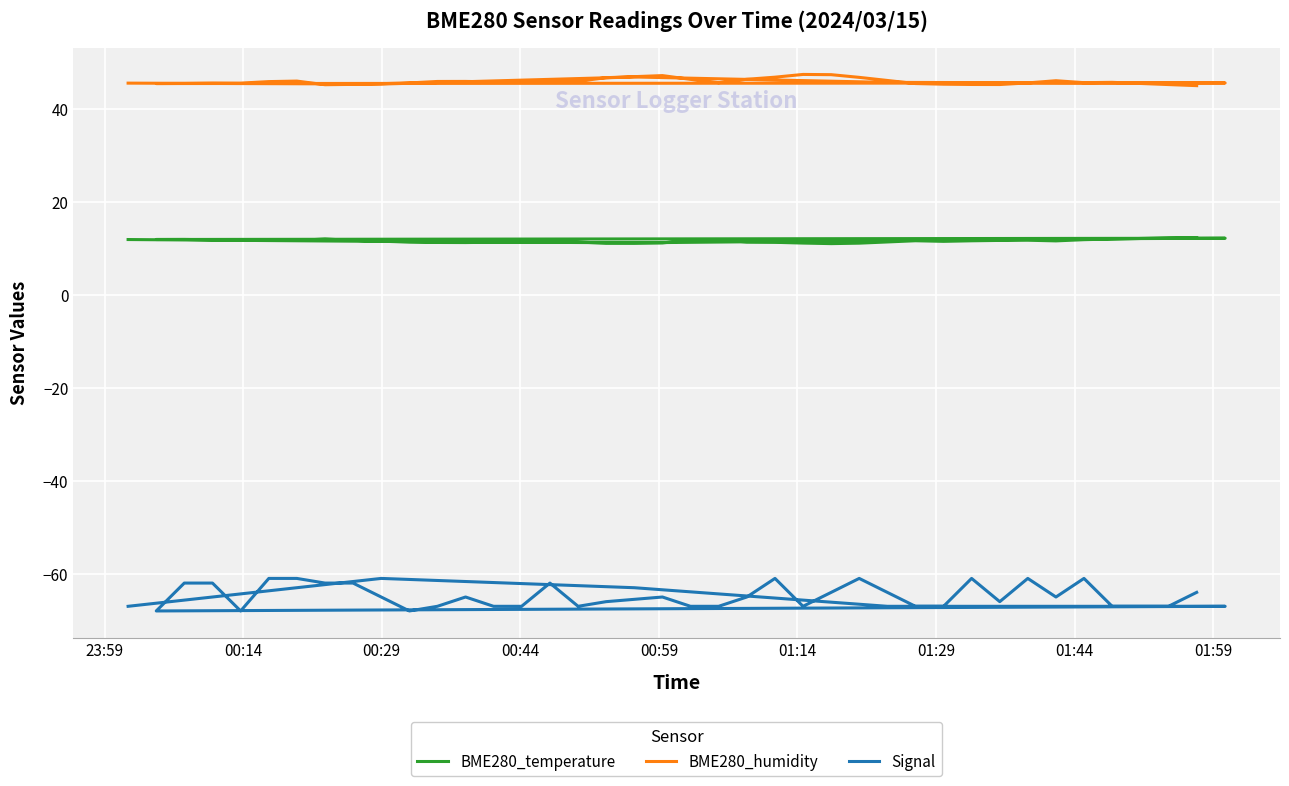

What is the value of the BME280_temperature point at the 1st from the left?

11.9